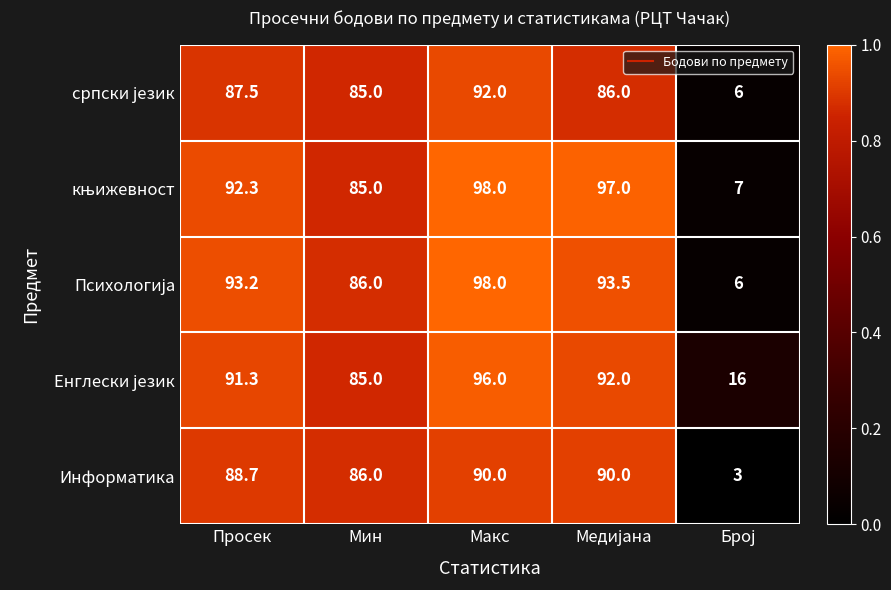

What is the greatest value displayed?

98.0